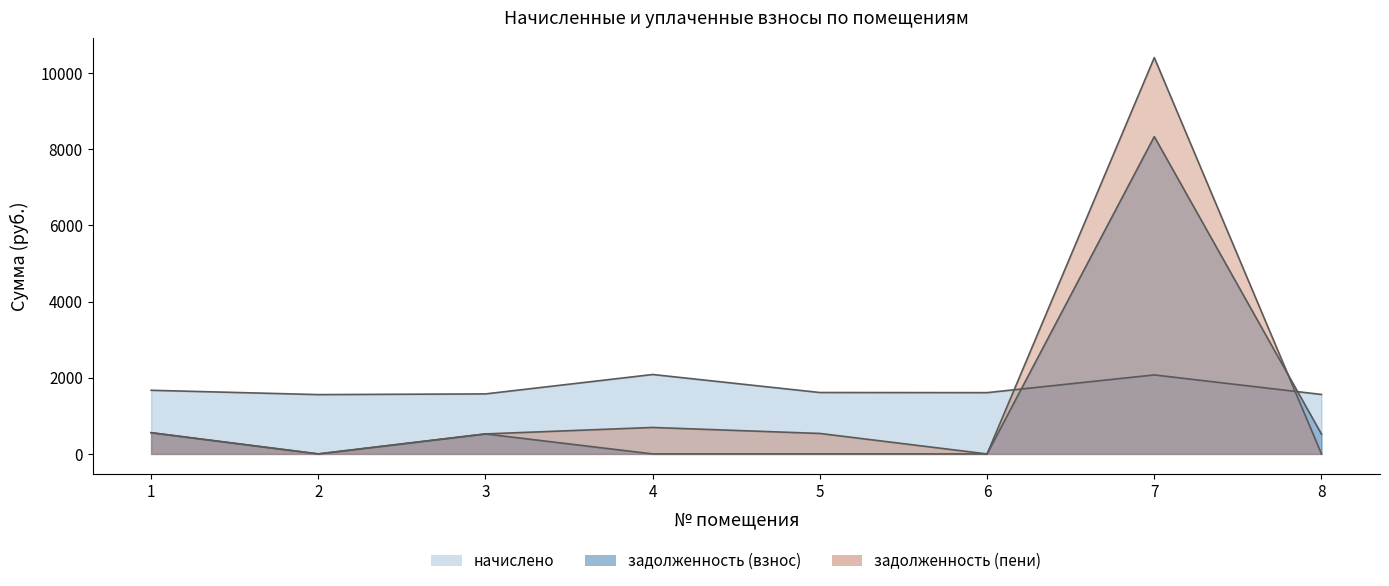

True or false: задолженность_взнос and начислено intersect in this chart.

True